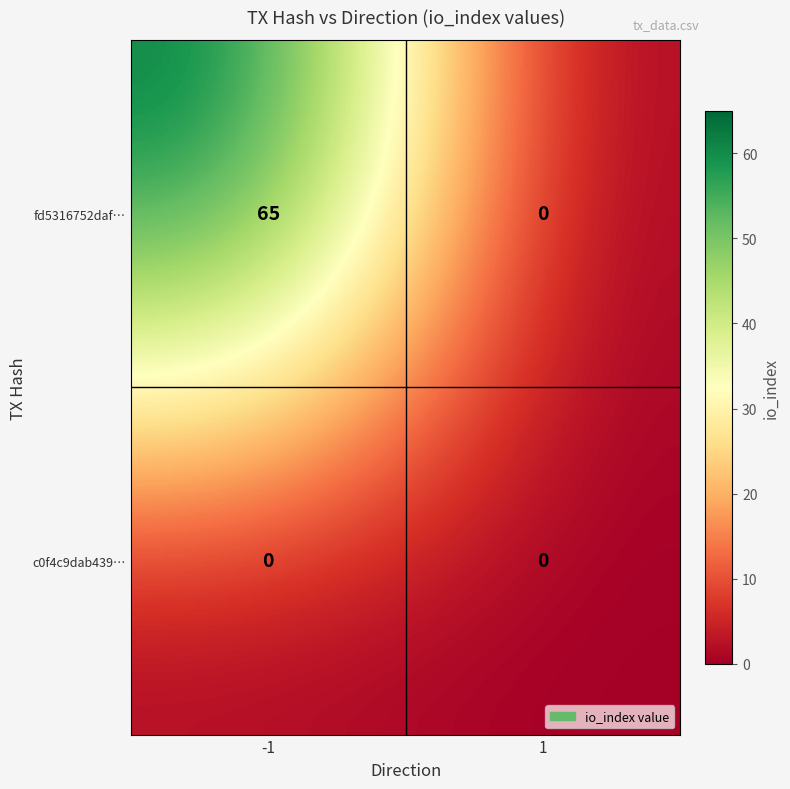

At which category is the sum across all series the highest?

-1